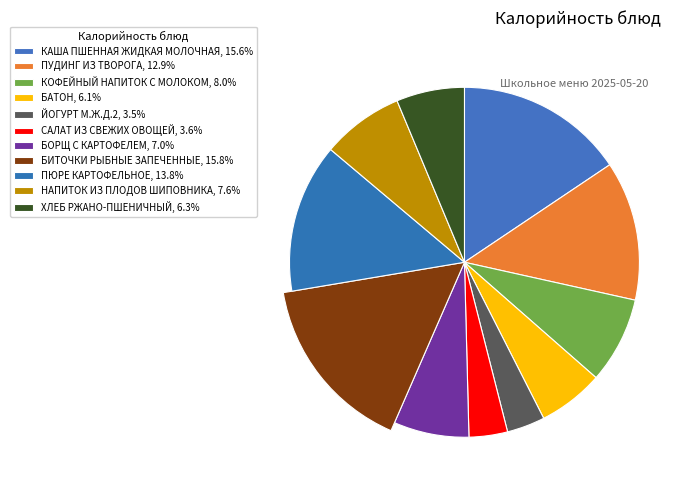

Is the sum of ПУДИНГ ИЗ ТВОРОГА and НАПИТОК ИЗ ПЛОДОВ ШИПОВНИКА greater than half?

No